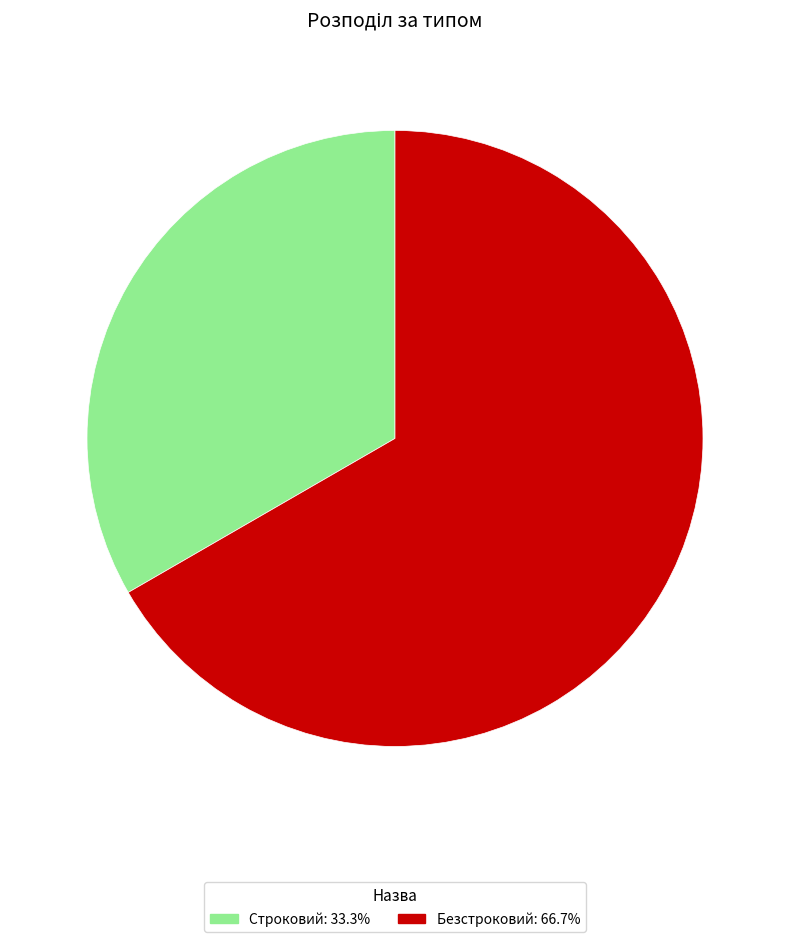

What is the smallest slice in the pie chart?

Строковий